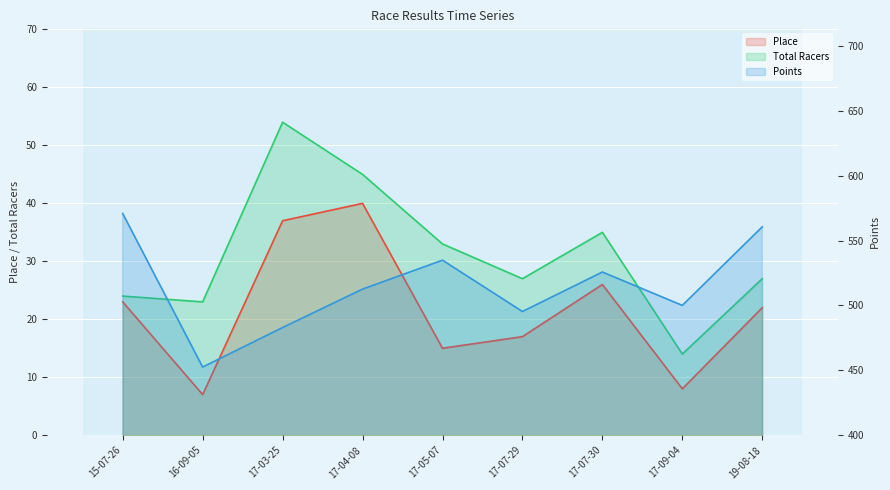

What is the maximum value for Place?

40.0